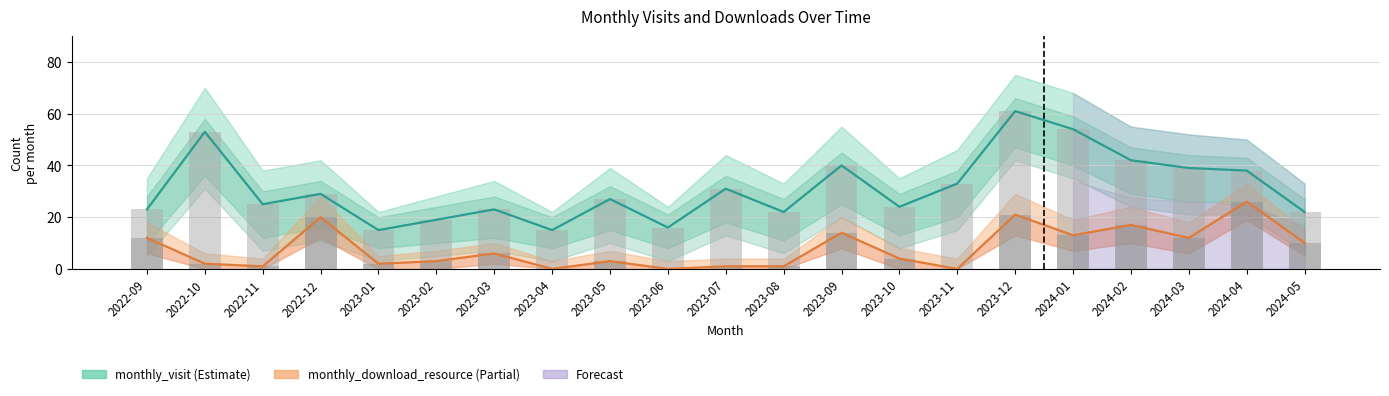

How many values in the monthly_download_resource series exceed 4?

10